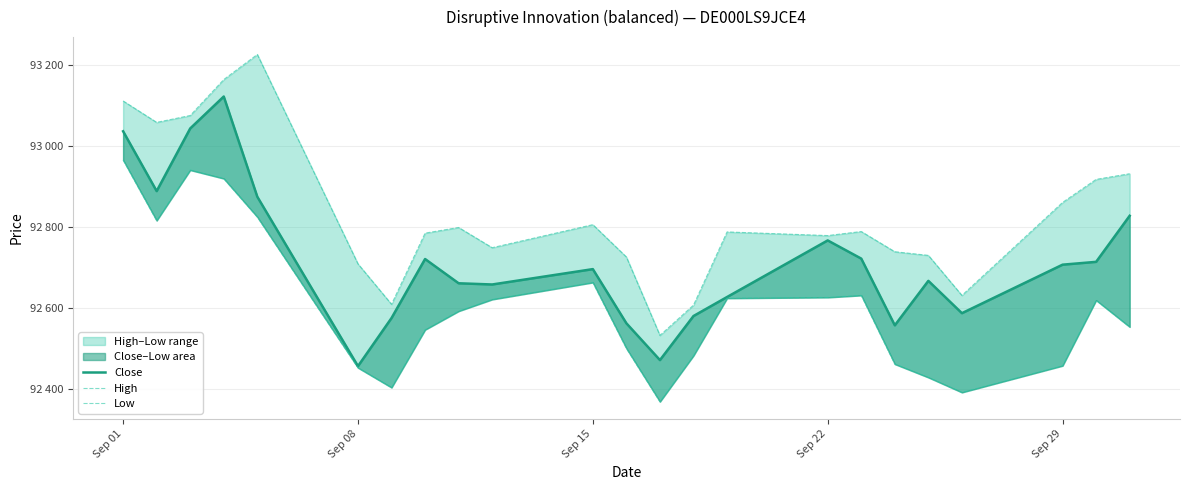

What position from the left is Sep 01?

1